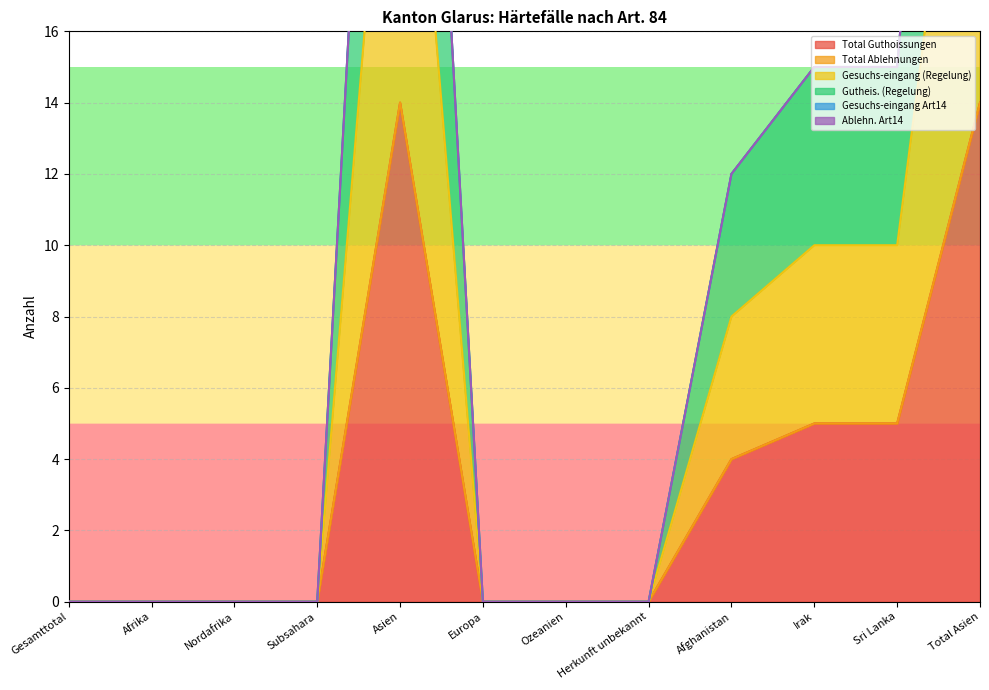

What is the sum of all Total Guthoissungen values?

42